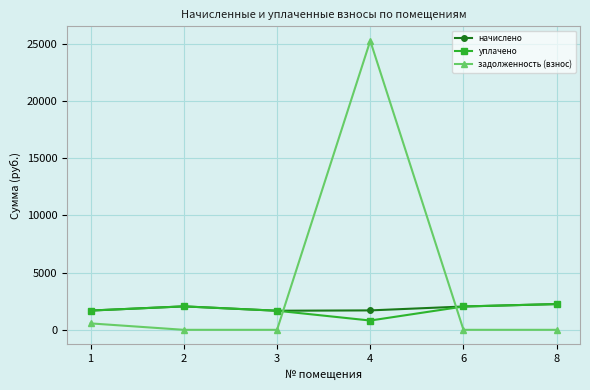

What is the maximum value for начислено?

2250.9